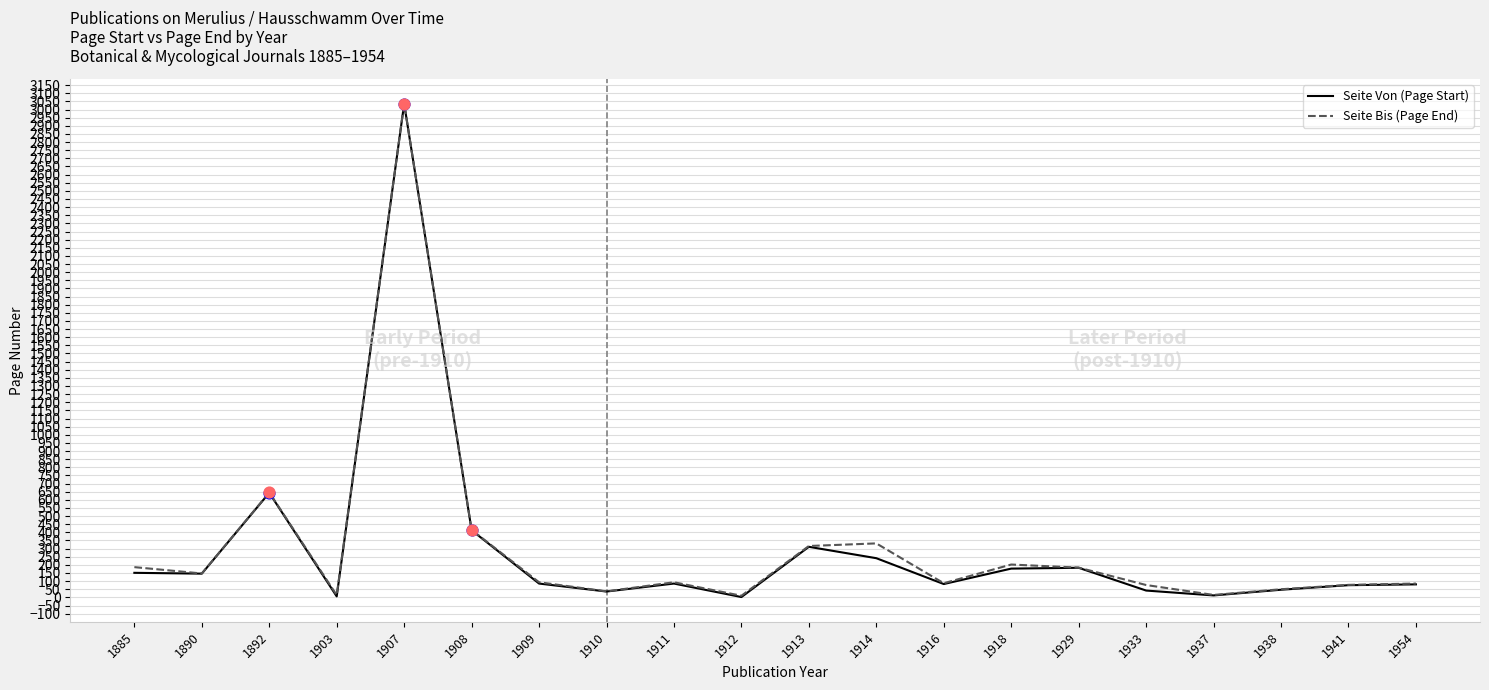

At which category is the sum across all series the highest?

1907